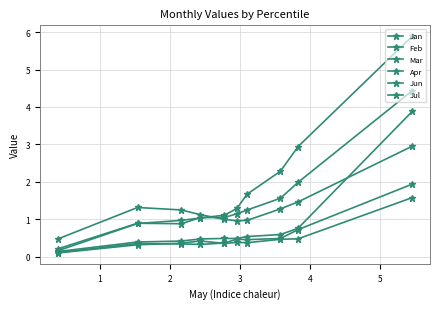

What is the total value across all series at 4?

4.7